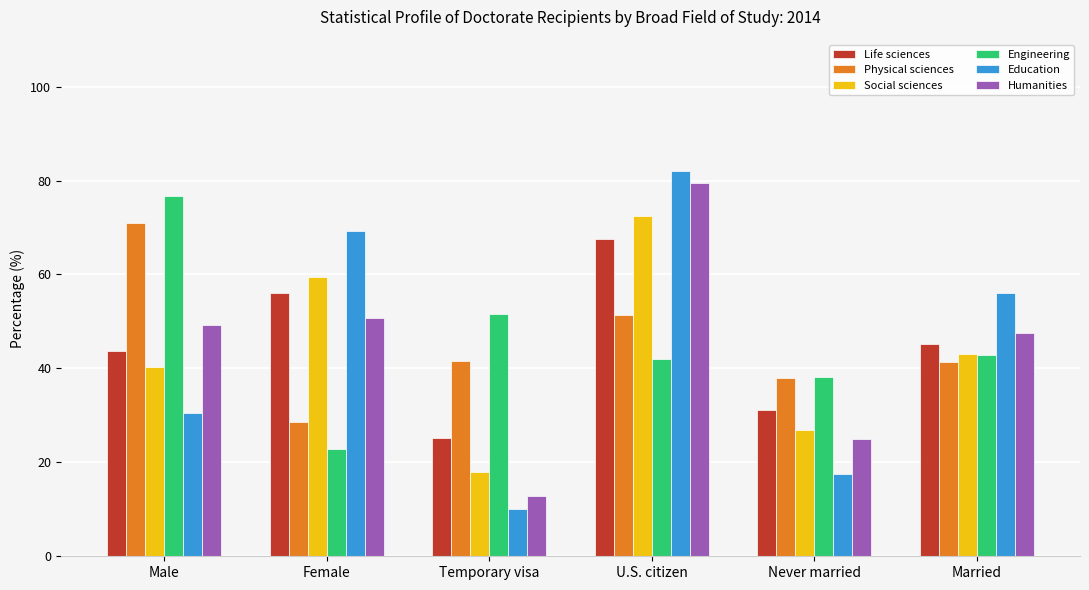

What position from the right is Temporary visa?

4